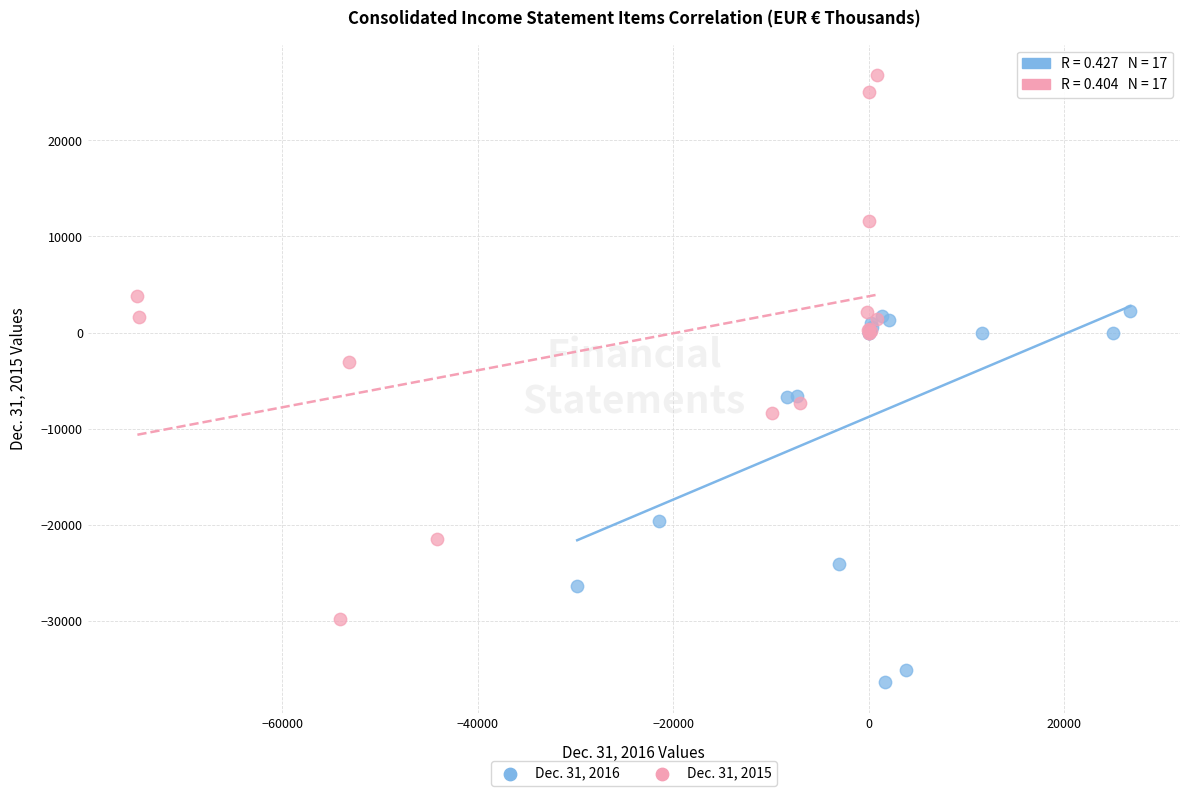

Which series contains the highest Y value?

Dec. 31, 2015